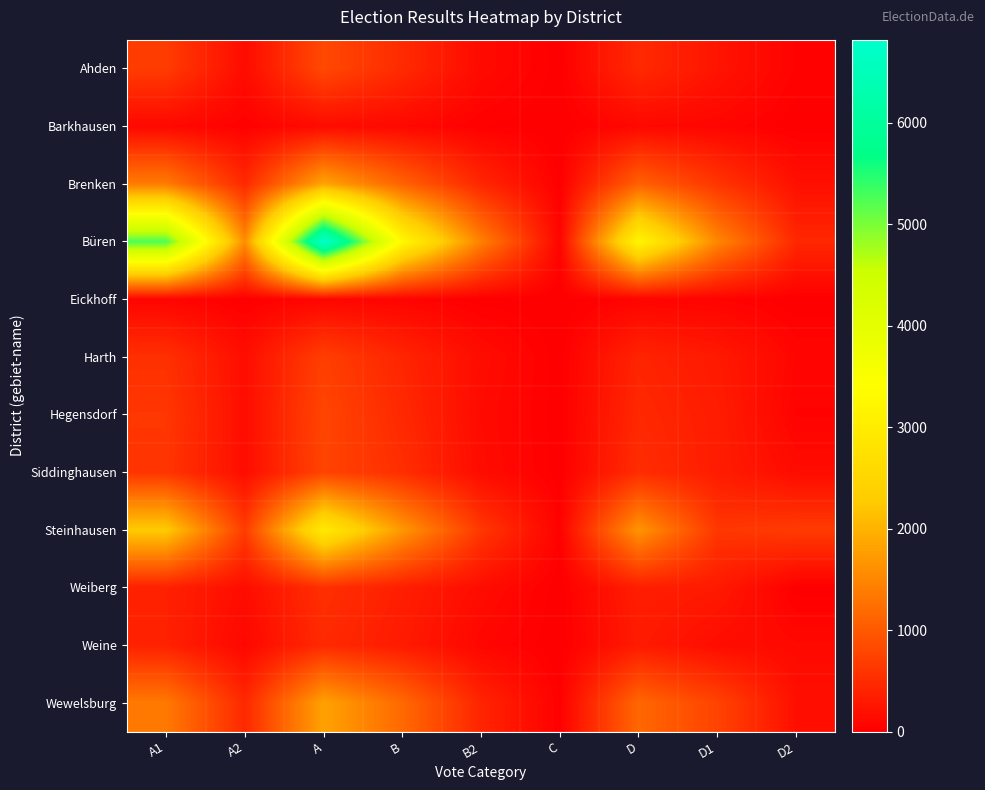

Count the number of categories in the chart.

9